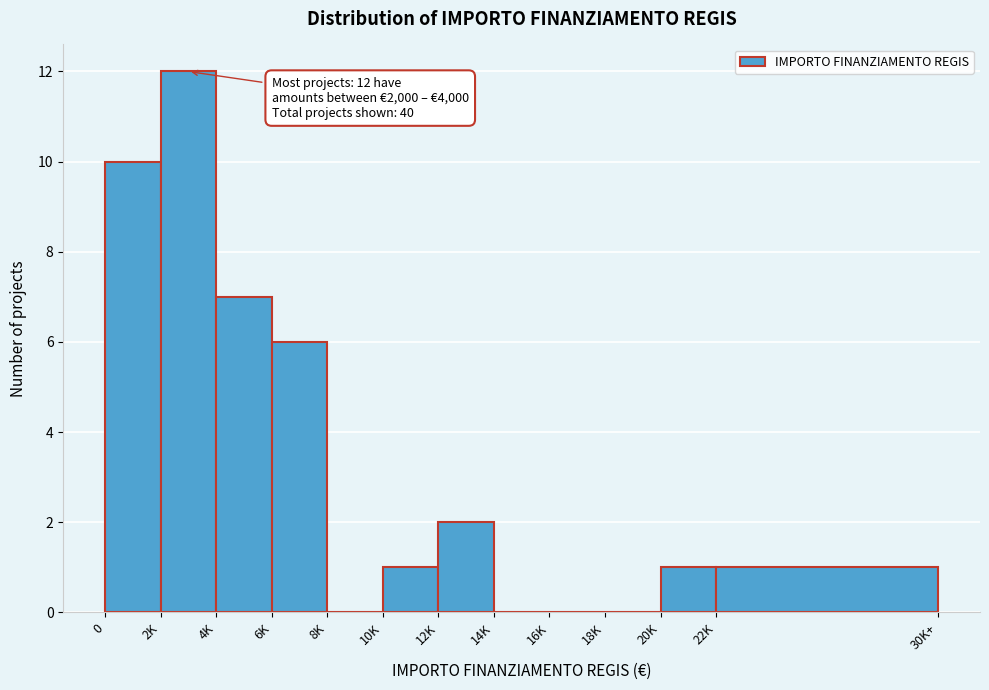

Reading left to right, list all the values displayed in this chart.

0=10	2K=12	4K=7	6K=6	8K=0	10K=1	12K=2	14K=0	16K=0	18K=0	20K=1	22K=1